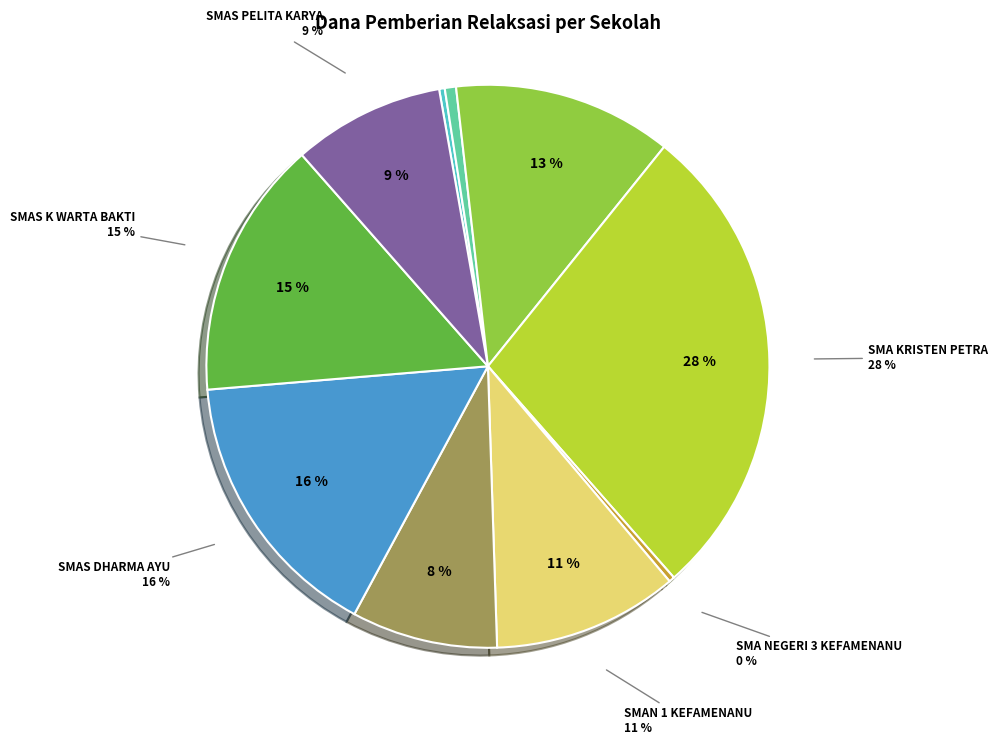

Rank the categories by value from highest to lowest.

SMA KRISTEN PETRA, SMAS DHARMA AYU, SMAS K WARTA BAKTI, SMA FIDES QUAERENS INTELLECTUM, SMAN 1 KEFAMENANU, SMAS PELITA KARYA, SMAN 2 KEFAMENANU, SLB NEGERI BENPASI, PKBM PIJAR TIMUR, SMA NEGERI 3 KEFAMENANU, SMAS NURUL FALAH (PERSIAPAN)